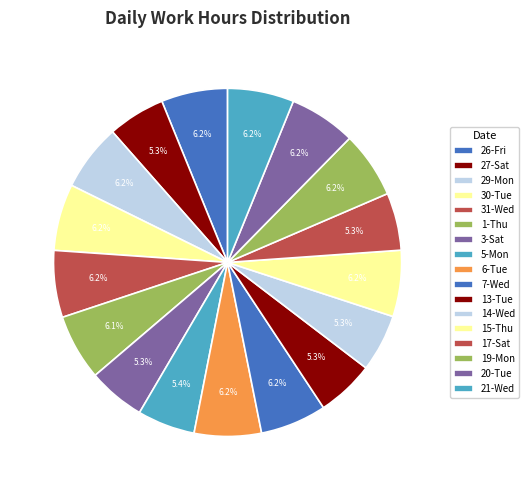

Approximately how many times larger is the value at 27-Sat compared to 7-Wed?

0.9